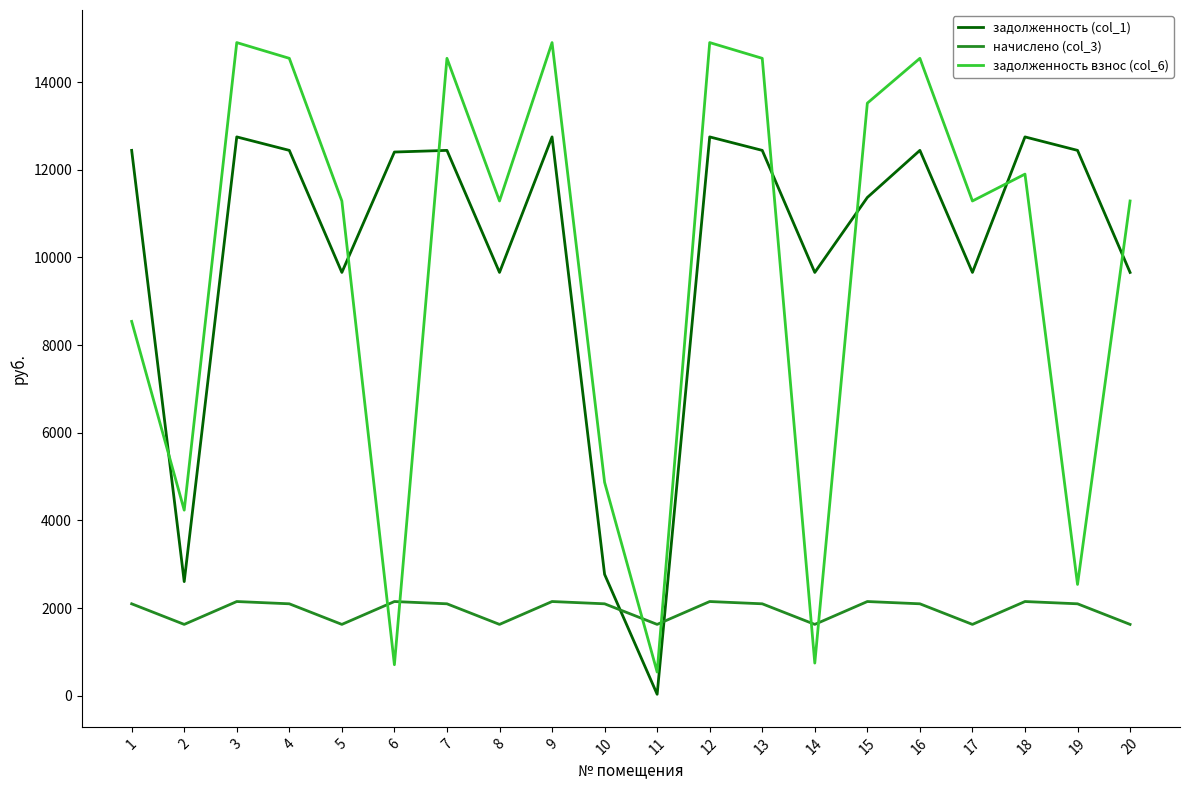

At how many categories does at least one series exceed 8545?

17